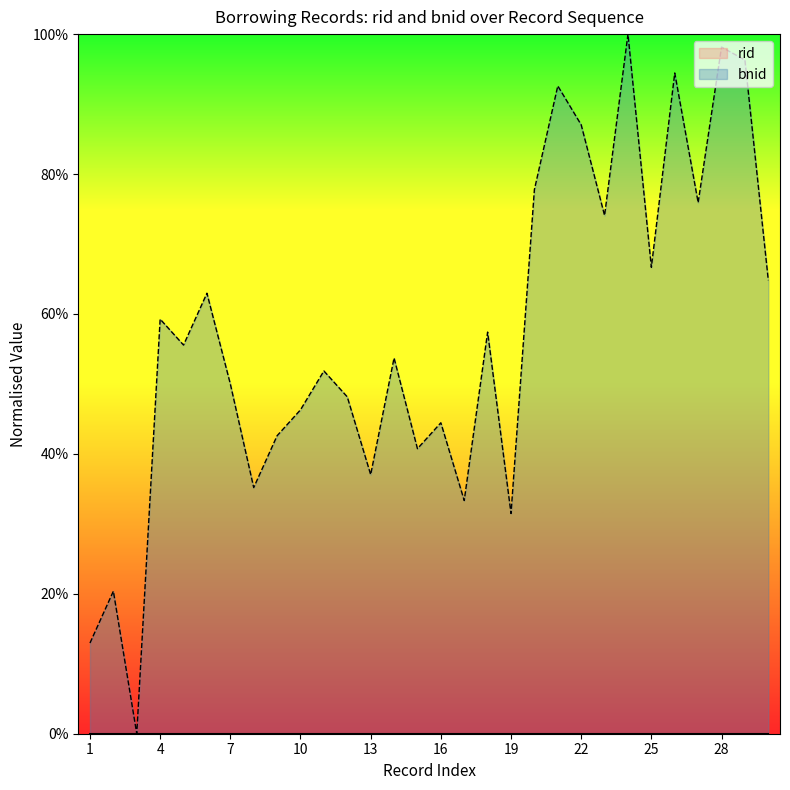

Reading left to right, extract all data points from this chart.

0.1	0.2	0.0	0.6	0.6	0.6	0.5	0.4	0.4	0.5	0.5	0.5	0.4	0.5	0.4	0.4	0.3	0.6	0.3	0.8	0.9	0.9	0.7	1.0	0.7	0.9	0.8	1.0	1.0	0.6